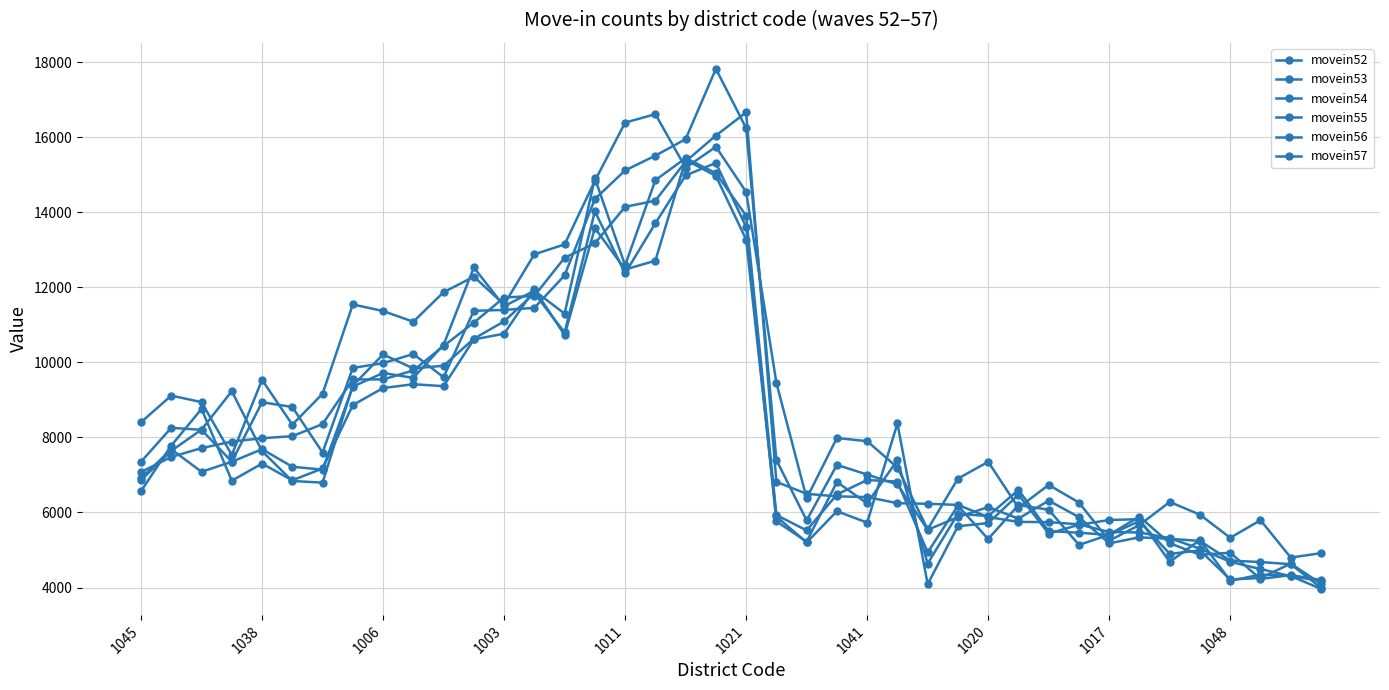

Which series has the largest total across all categories?

movein52